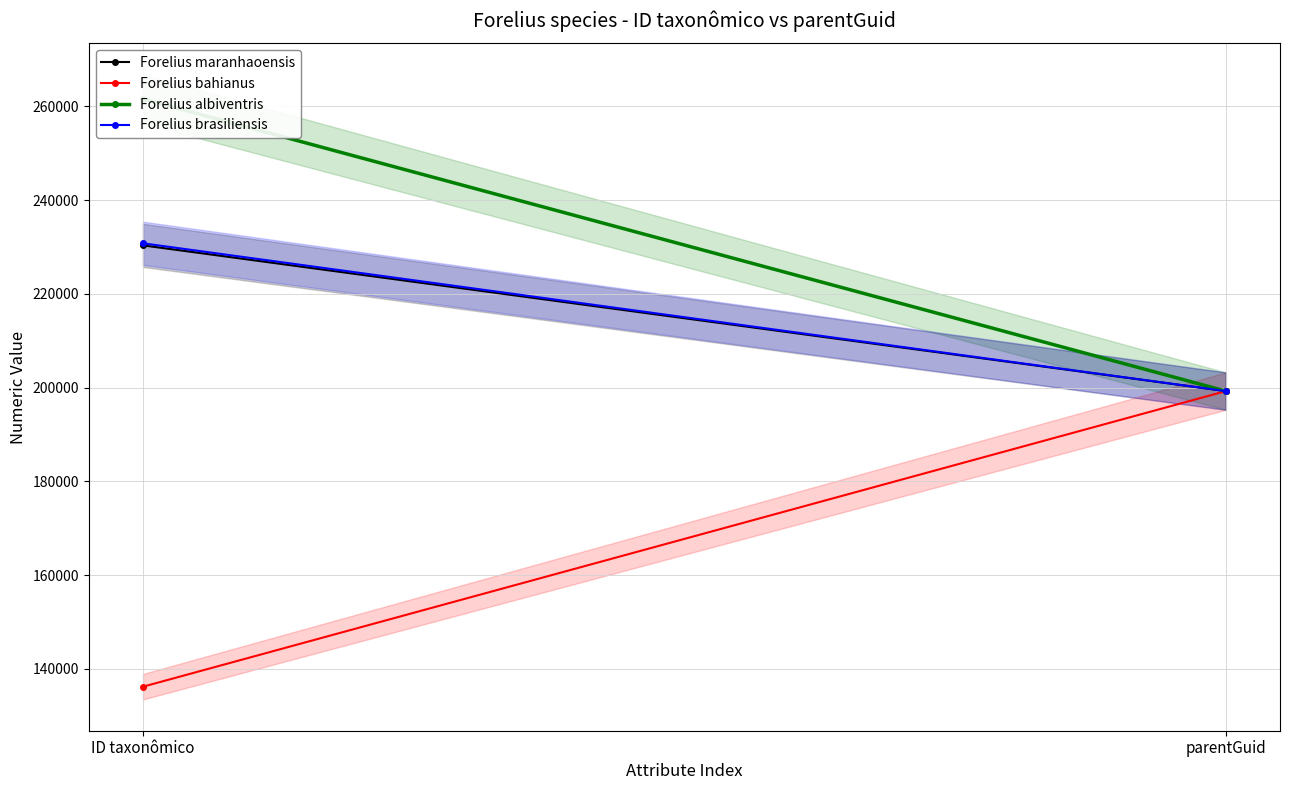

Is it true that Forelius albiventris equals 70473 at parentGuid?

False